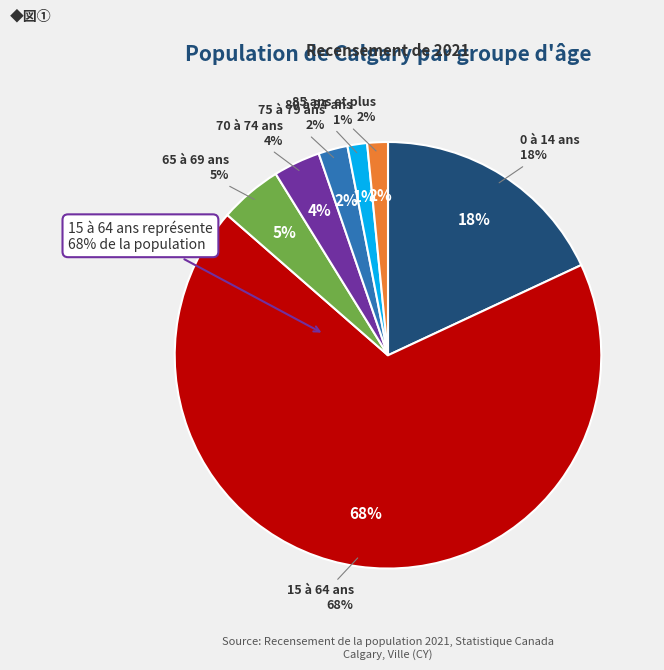

To the nearest percent, what is the difference between the largest and smallest slice percentages?

67%